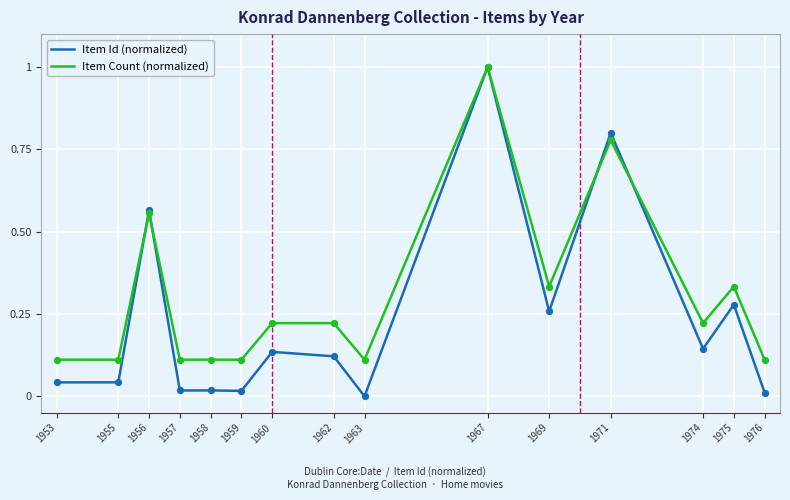

Which series has the largest range (max minus min)?

Item Id (normalized)